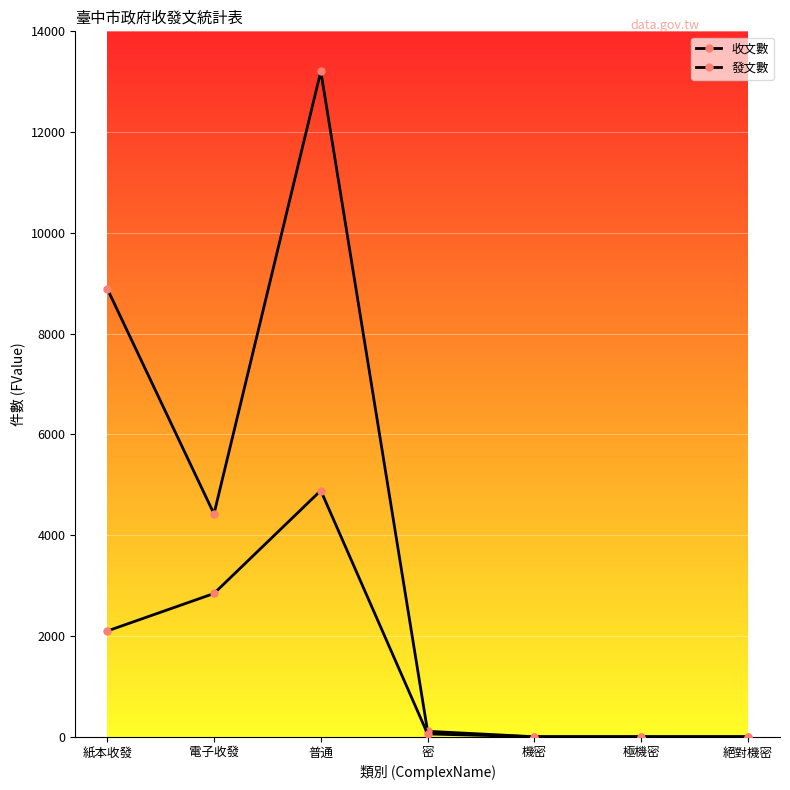

At 密, list the series in order from largest to smallest.

收文數, 發文數